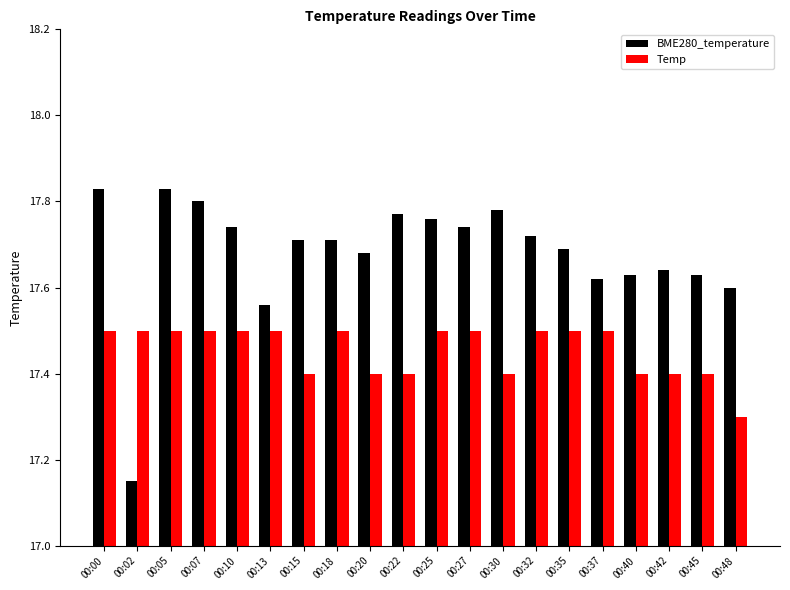

Which category has the lowest value in the Temp series?

00:48